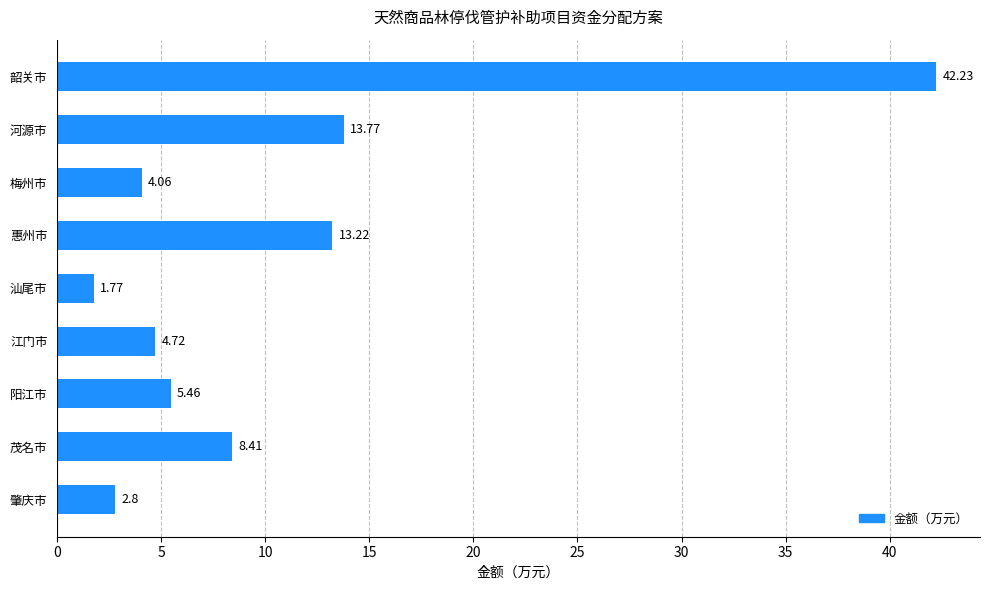

At which label is the value closest to 22?

河源市